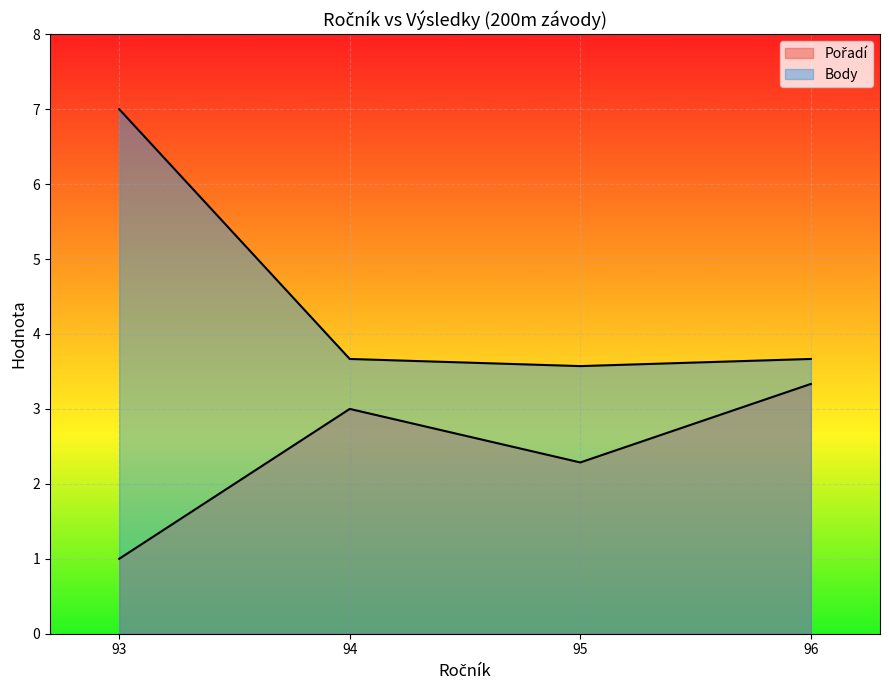

Which series has the widest spread of values?

Body